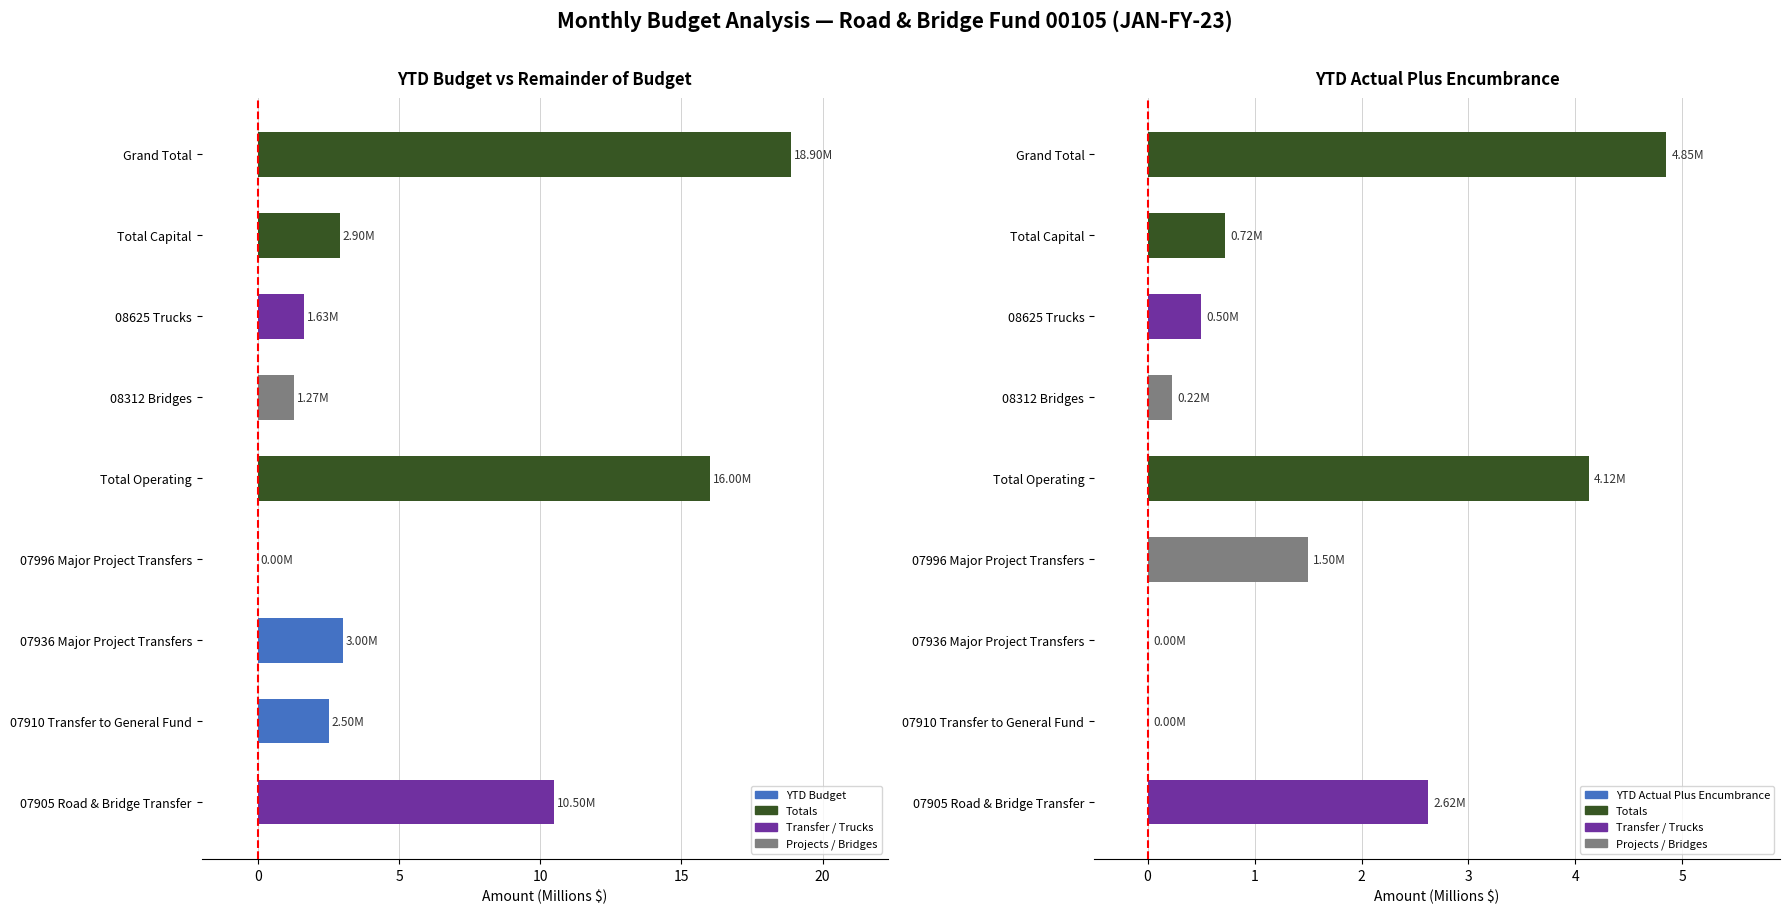

What are all the series names shown in the legend?

YTD Budget, YTD Actual Plus Encumbrance